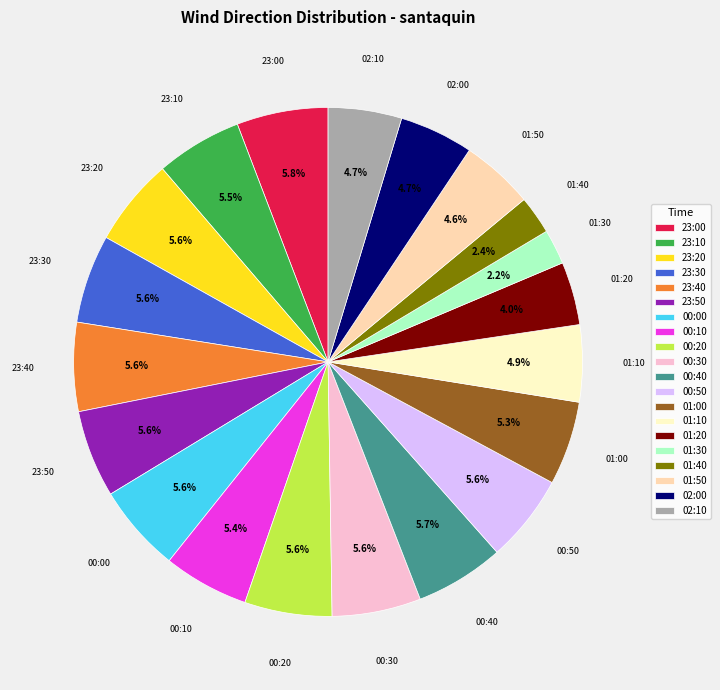

What portion of the pie excludes 01:00?

94.7%